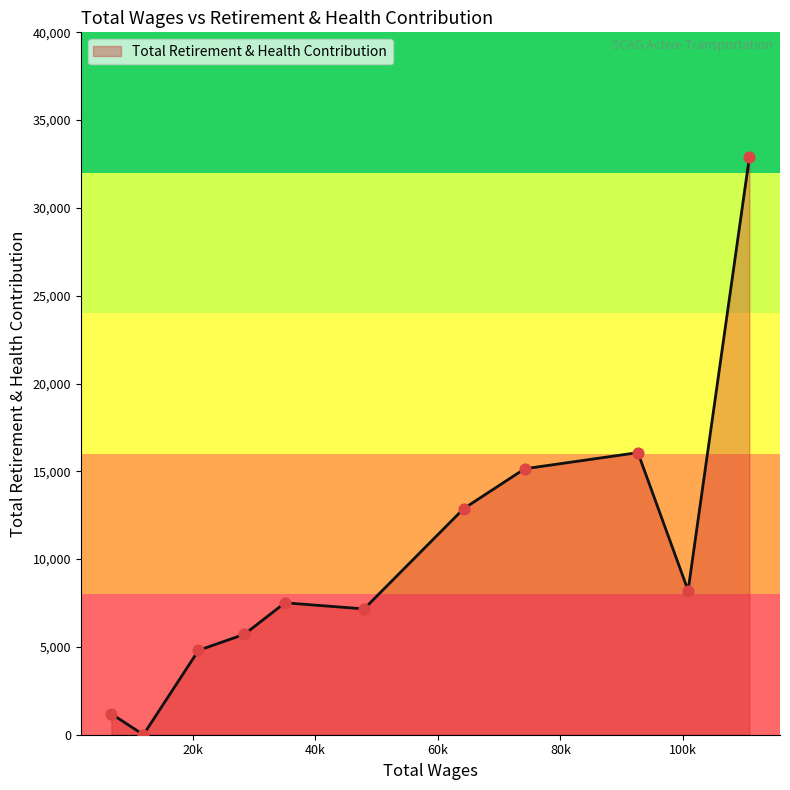

What is the difference between the maximum and minimum values?

32886